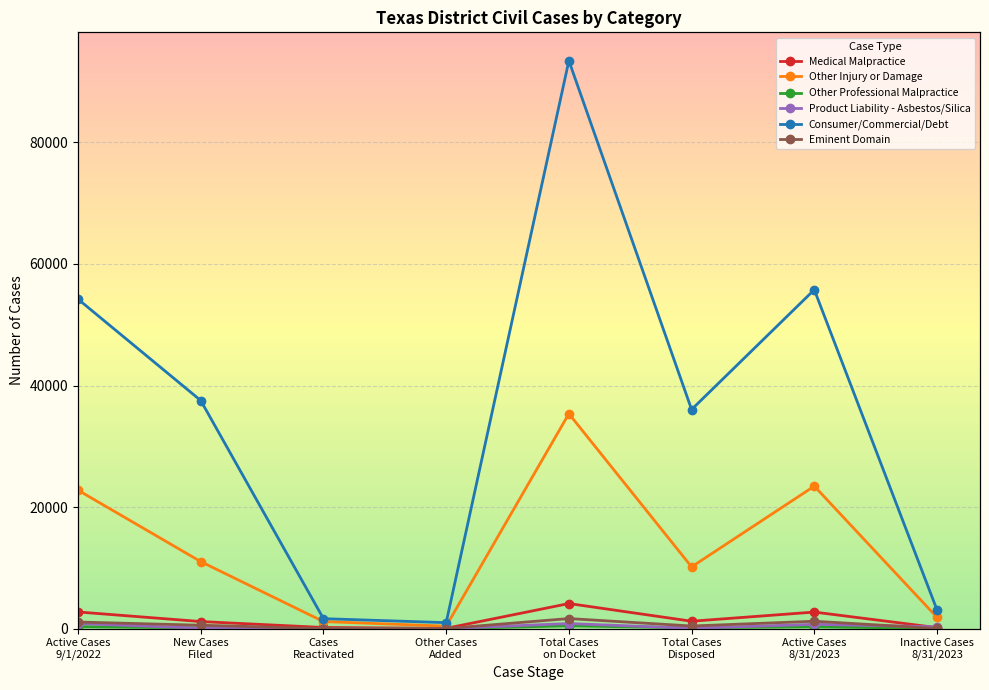

List the series in order of their peak value, lowest first.

Other Professional Malpractice, Product Liability - Asbestos/Silica, Eminent Domain, Medical Malpractice, Other Injury or Damage, Consumer/Commercial/Debt